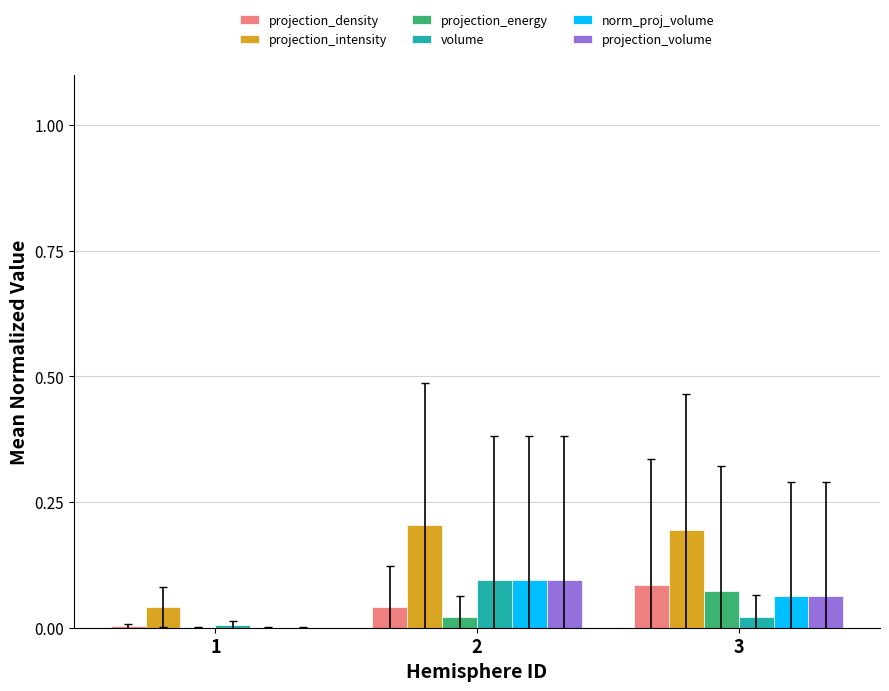

Which series has the largest total across all categories?

projection_intensity